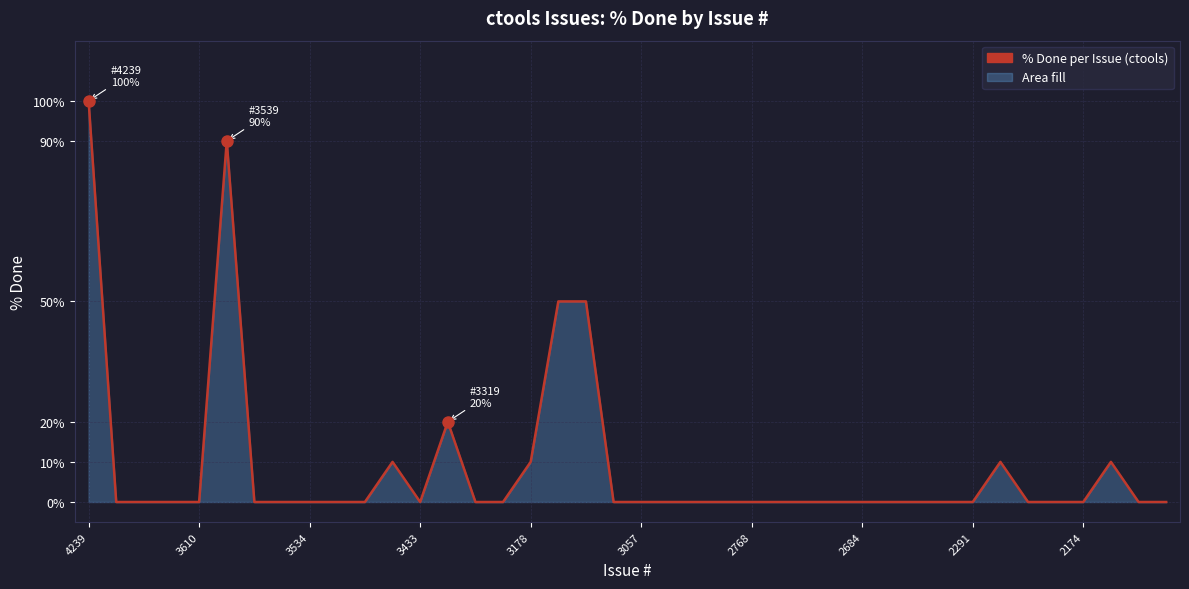

What is the difference between the maximum and minimum values?

100